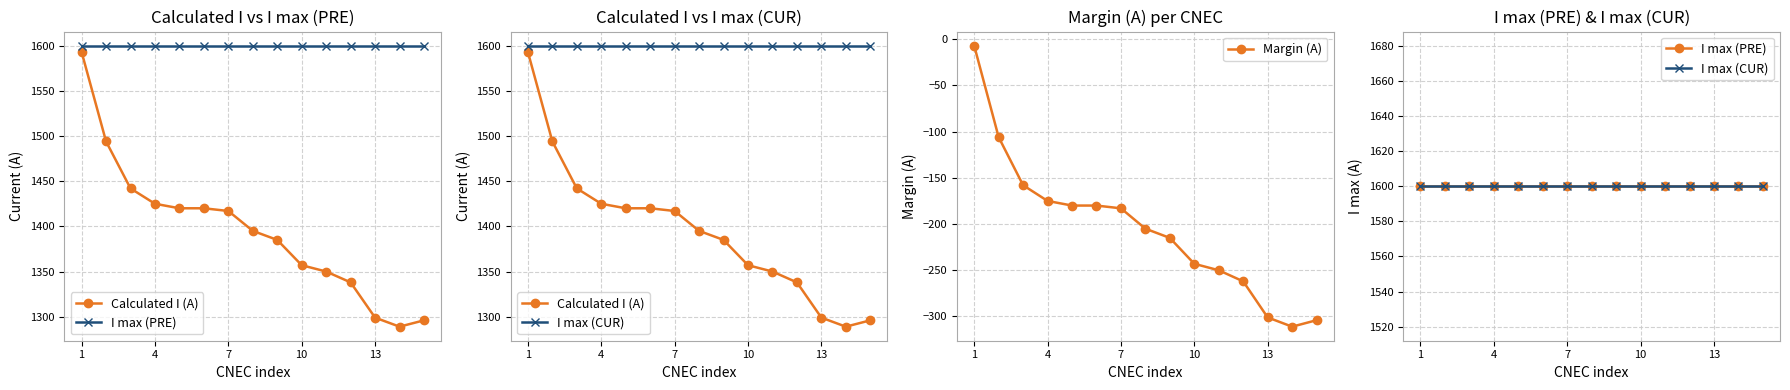

True or false: I max (CUR) and I max (PRE) intersect in this chart.

False